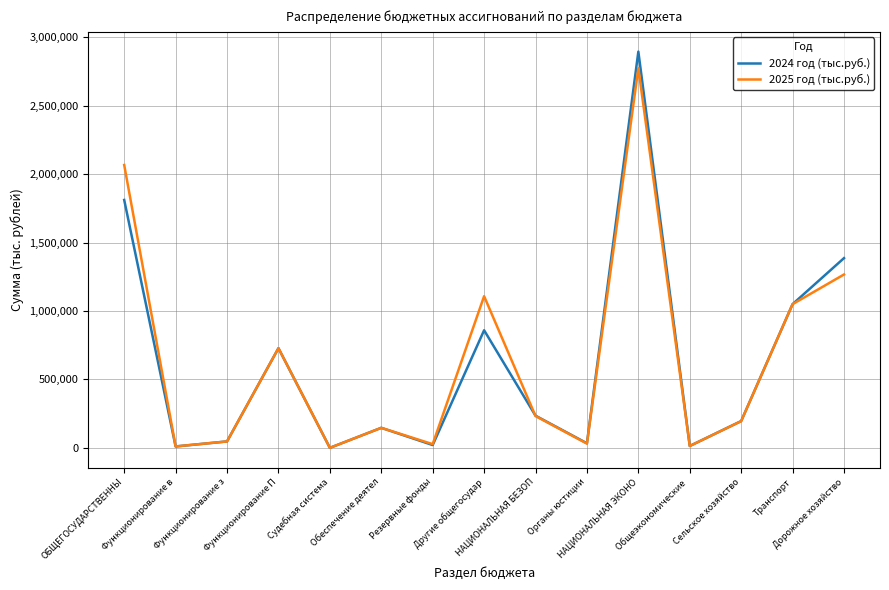

How many interior local peaks does the 2025 год (тыс.руб.) series have?

4